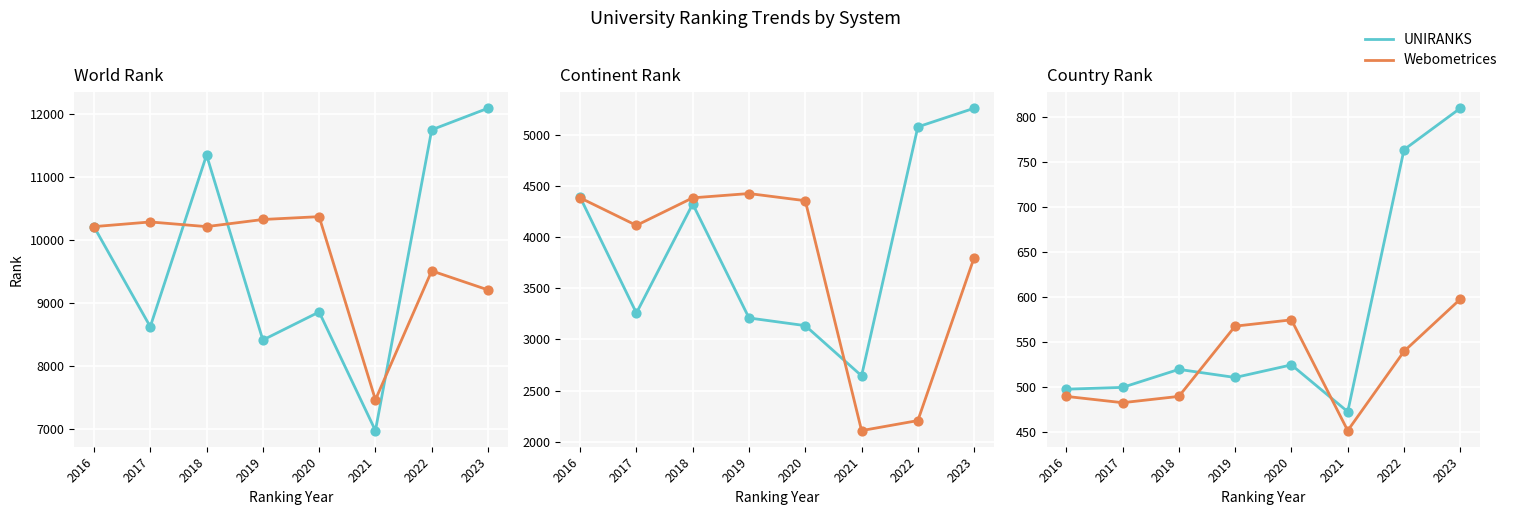

At how many categories does at least one series exceed 750?

2